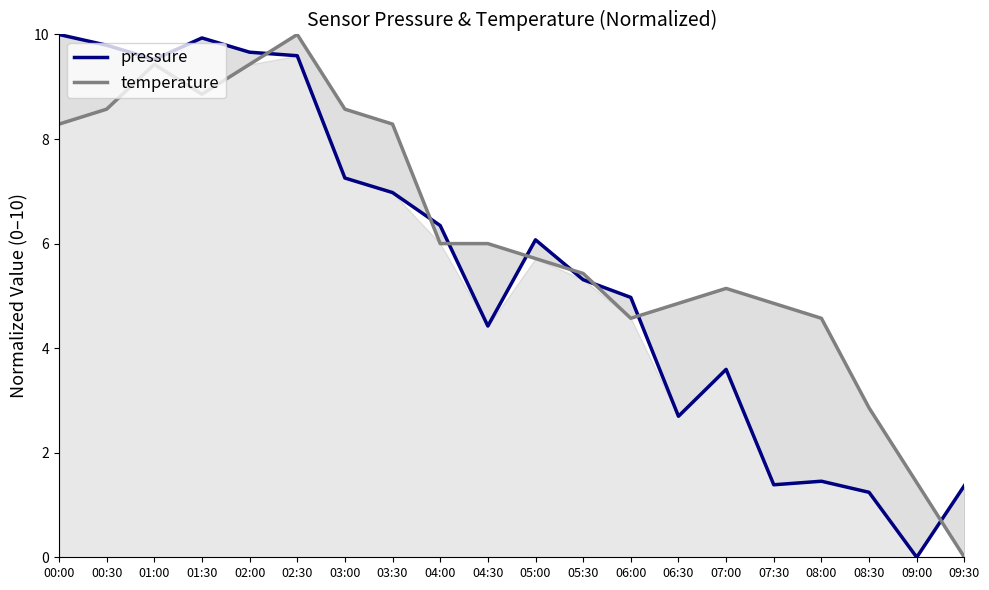

The value of pressure at 03:00 is 2.6. True or false?

False